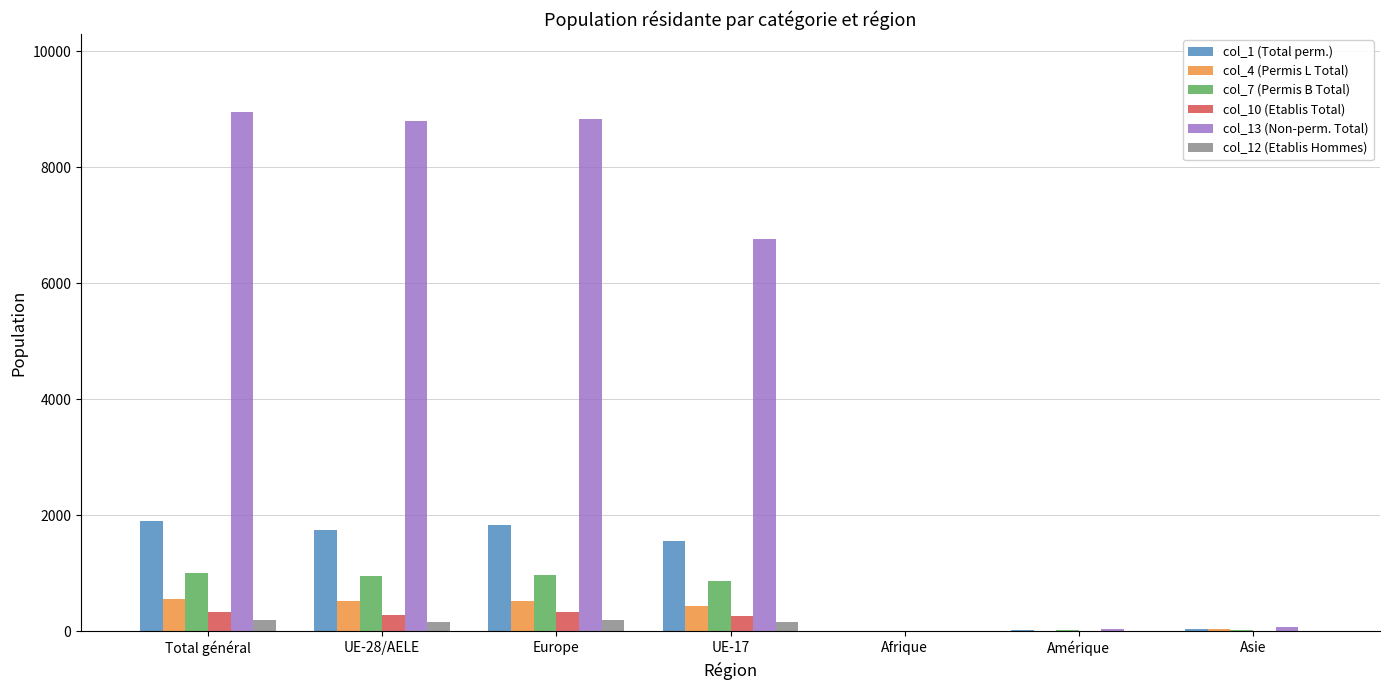

Where does the col_1 (Total perm.) series first go above 1550?

Total général